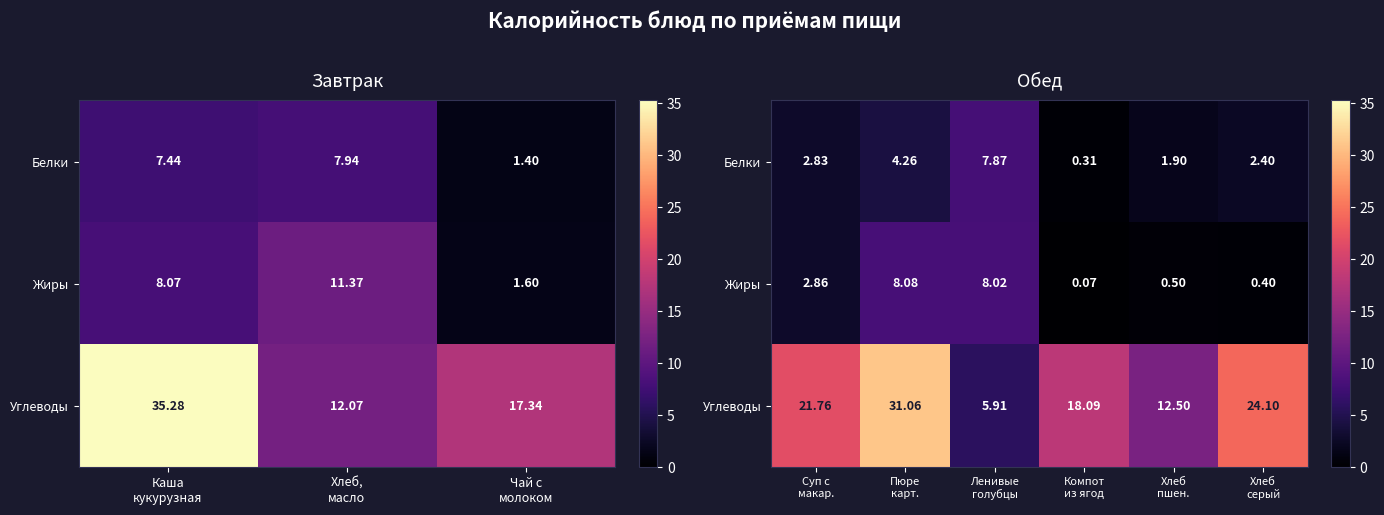

What is the sum of all Белки values?

19.6